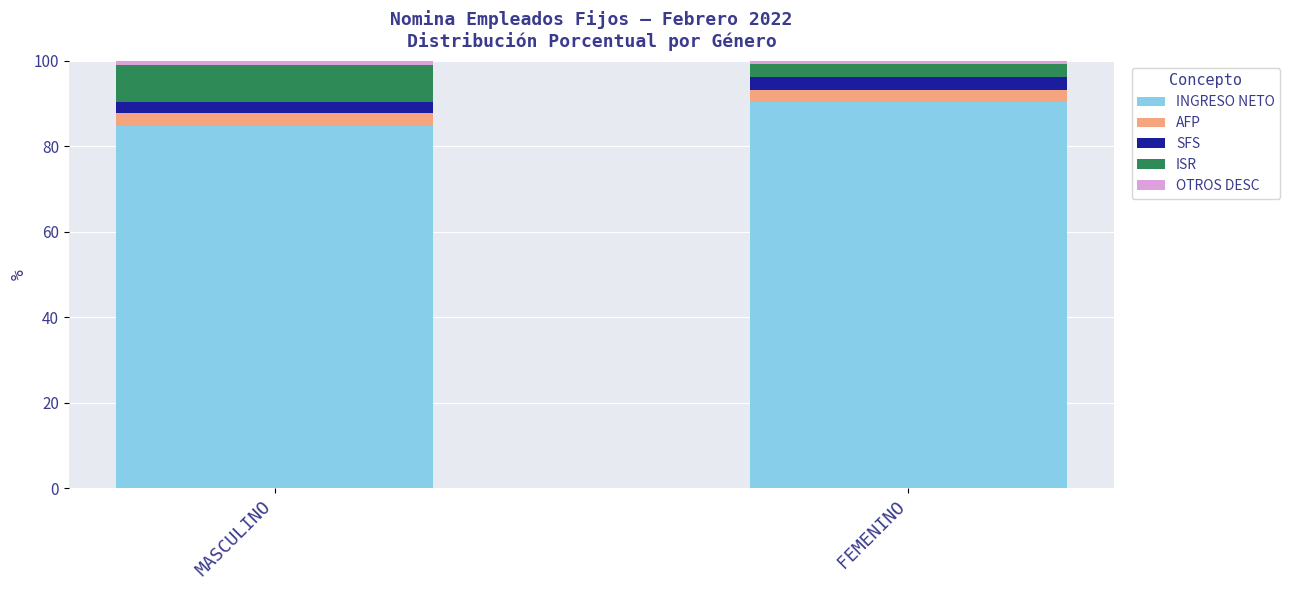

Which category has the lowest value in the INGRESO NETO series?

MASCULINO